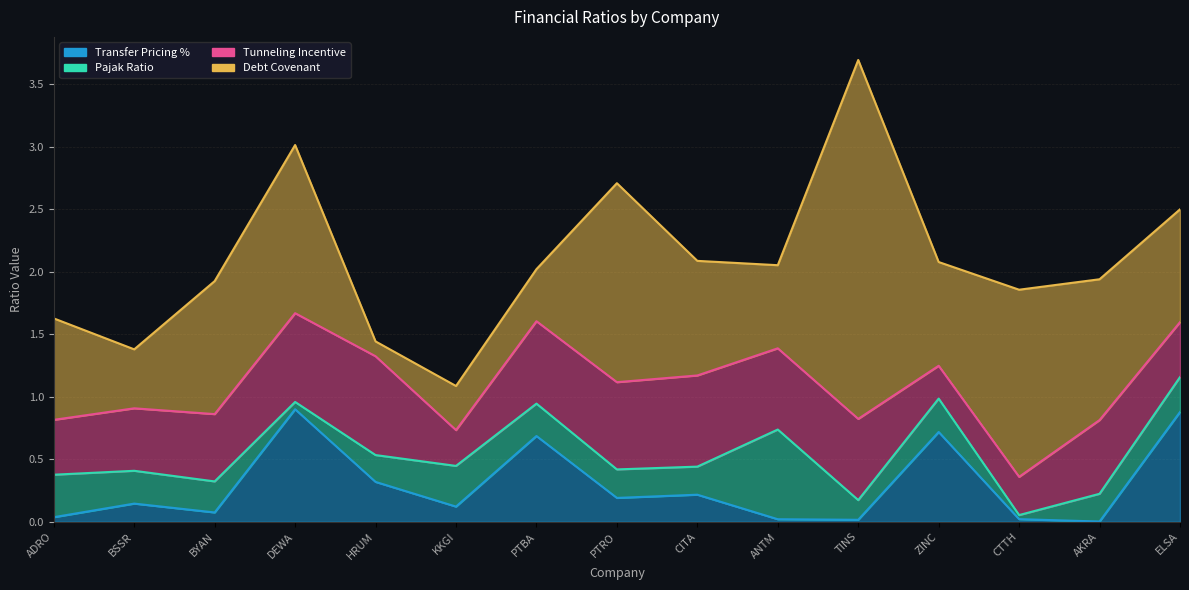

Reading left to right, extract all data points from this chart.

Transfer Pricing %: 0.0	0.1	0.1	0.9	0.3	0.1	0.7	0.2	0.2	0.0	0.0	0.7	0.0	0.0	0.9
Pajak Ratio: 0.3	0.3	0.2	0.1	0.2	0.3	0.3	0.2	0.2	0.7	0.2	0.3	0.0	0.2	0.3
Tunneling Incentive: 0.4	0.5	0.5	0.7	0.8	0.3	0.7	0.7	0.7	0.7	0.7	0.3	0.3	0.6	0.4
Debt Covenant: 0.8	0.5	1.1	1.3	0.1	0.4	0.4	1.6	0.9	0.7	2.9	0.8	1.5	1.1	0.9